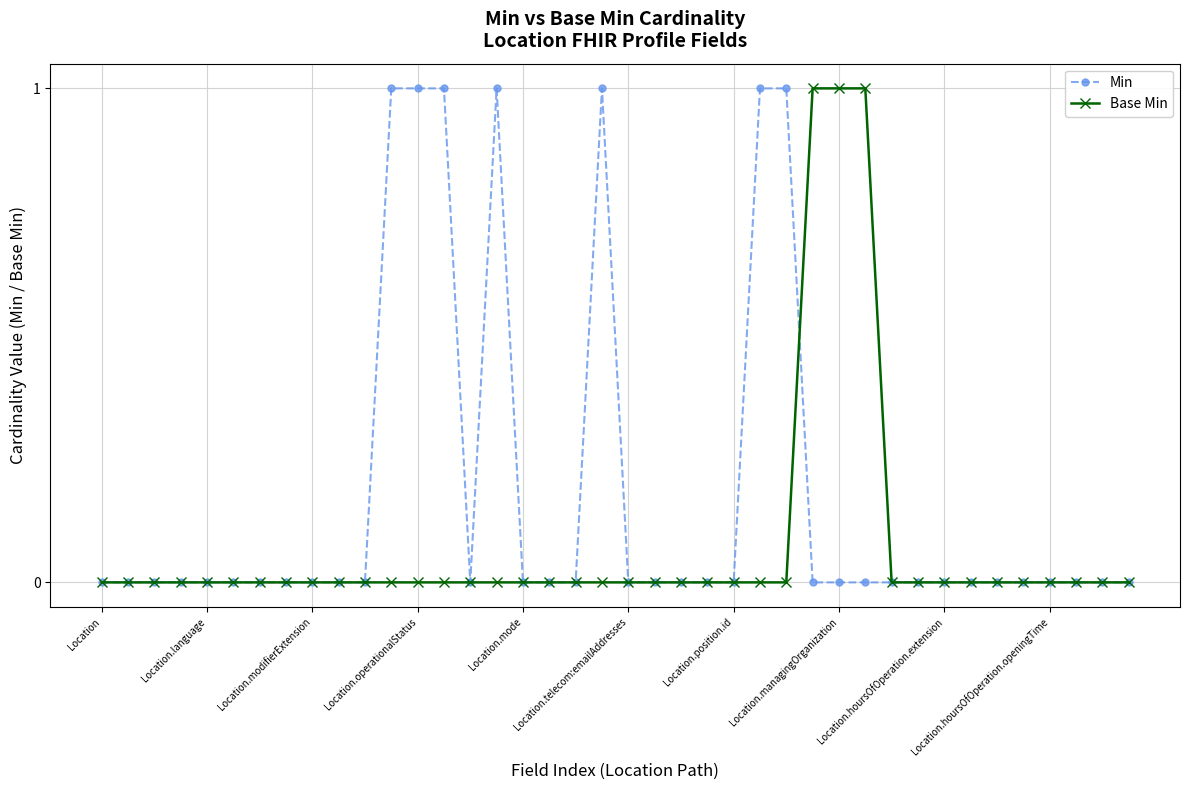

What is the maximum value shown in the chart?

1